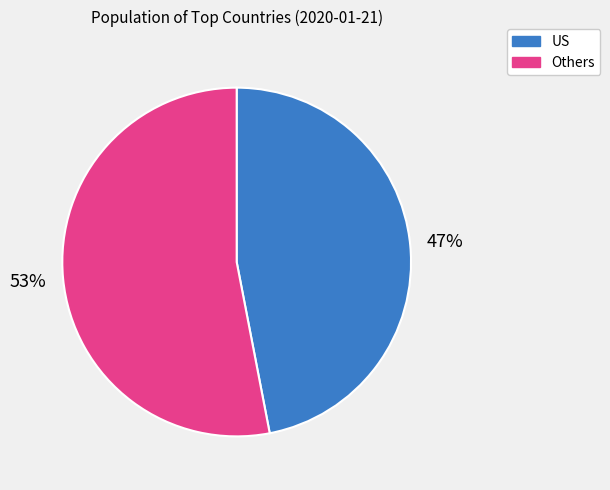

How many segments does this pie chart have?

2